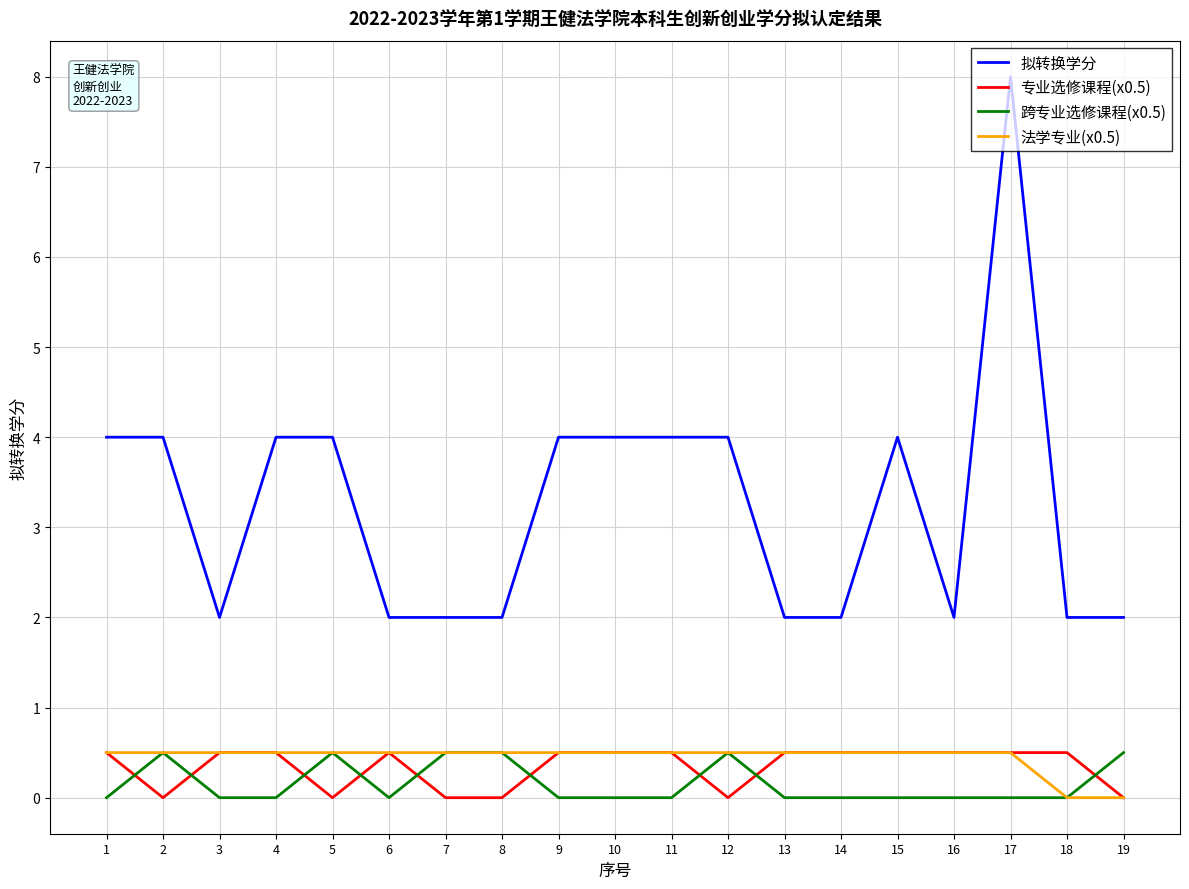

True or false: 法学专业(x0.5) and 拟转换学分 intersect in this chart.

False